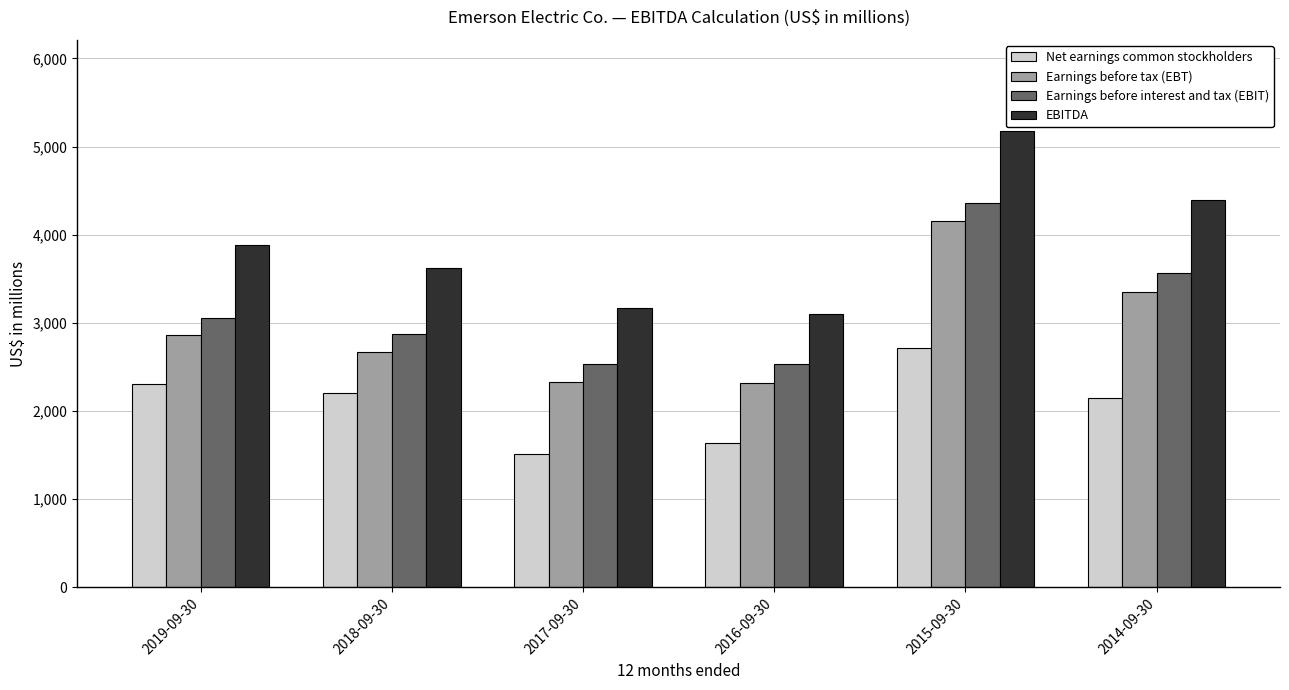

Which series has the widest spread of values?

EBITDA